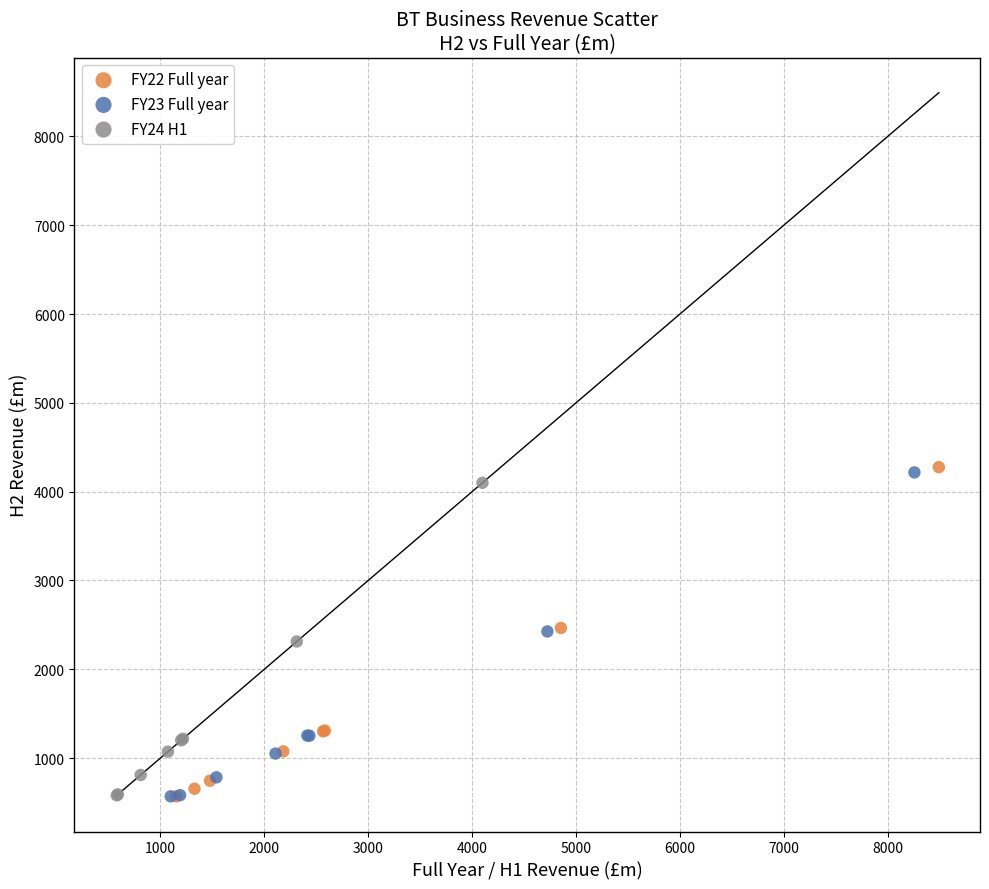

What are all the series names shown in the legend?

FY22 Full year, FY23 Full year, FY24 H1